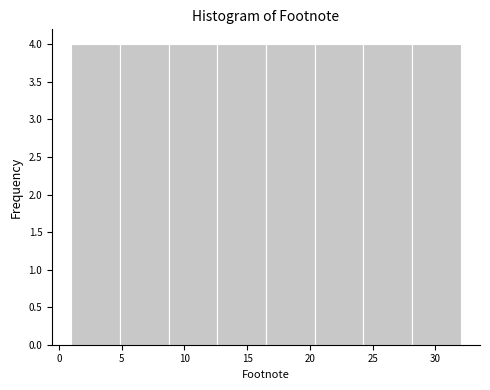

Reading left to right, list every bar in this chart as the range it spans on the x-axis followed by its height. Neither the bar edges nor the heights are printed on the chart, so give them approximately, as read against the axes.

1.0 to 5.0: 4
5.0 to 9.0: 4
9.0 to 12.5: 4
12.5 to 16.5: 4
16.5 to 20.5: 4
20.5 to 24.5: 4
24.5 to 28.0: 4
28.0 to 32.0: 4